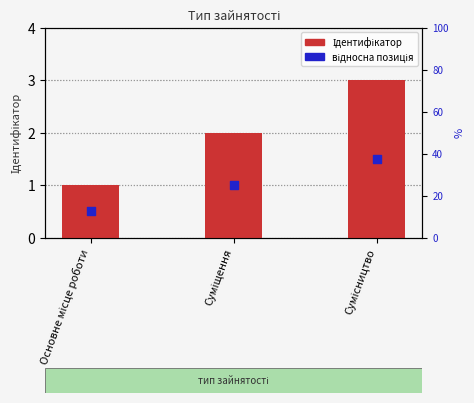

What is the total value across all series at Основне місце роботи?

1.5